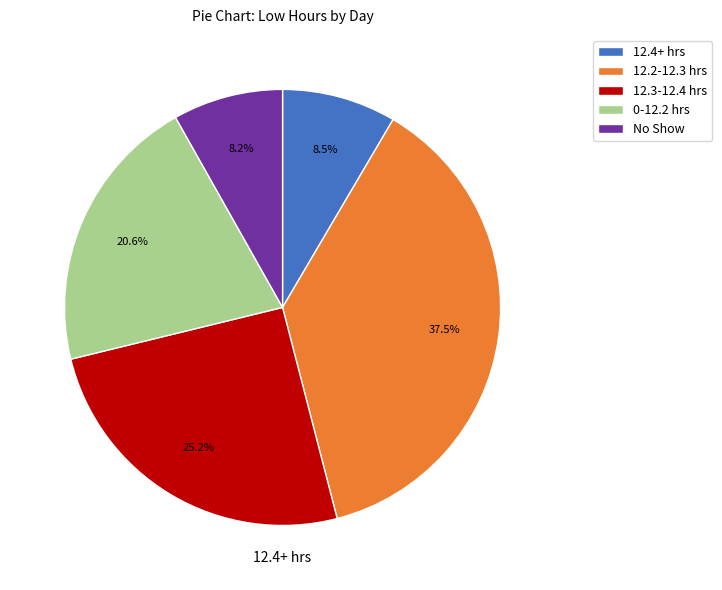

Does any single category account for the majority?

No